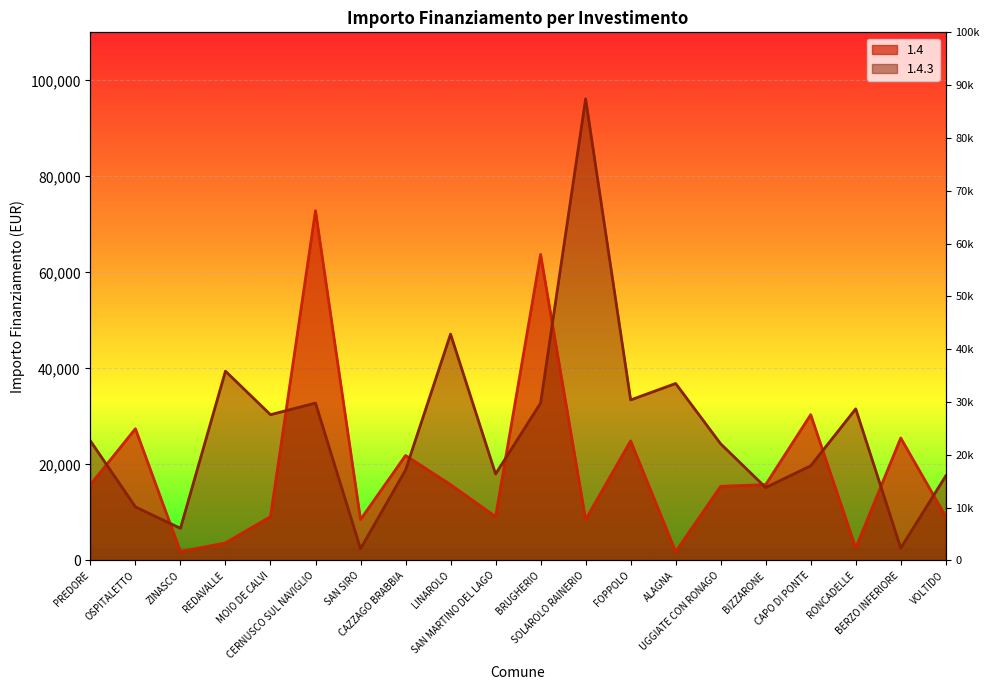

What is the sum of the 1.4 values at SOLAROLO RAINERIO and CERNUSCO SUL NAVIGLIO?

81338